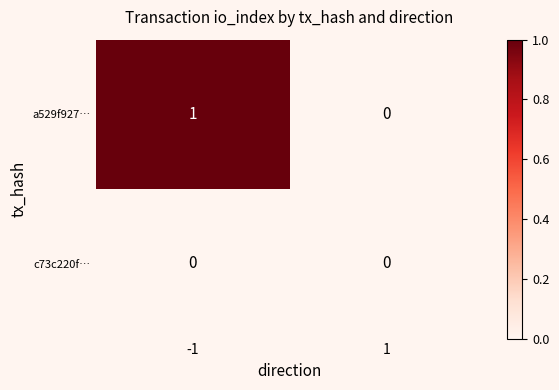

Rank the series by their maximum value, from lowest to highest.

c73c220f…, a529f927…